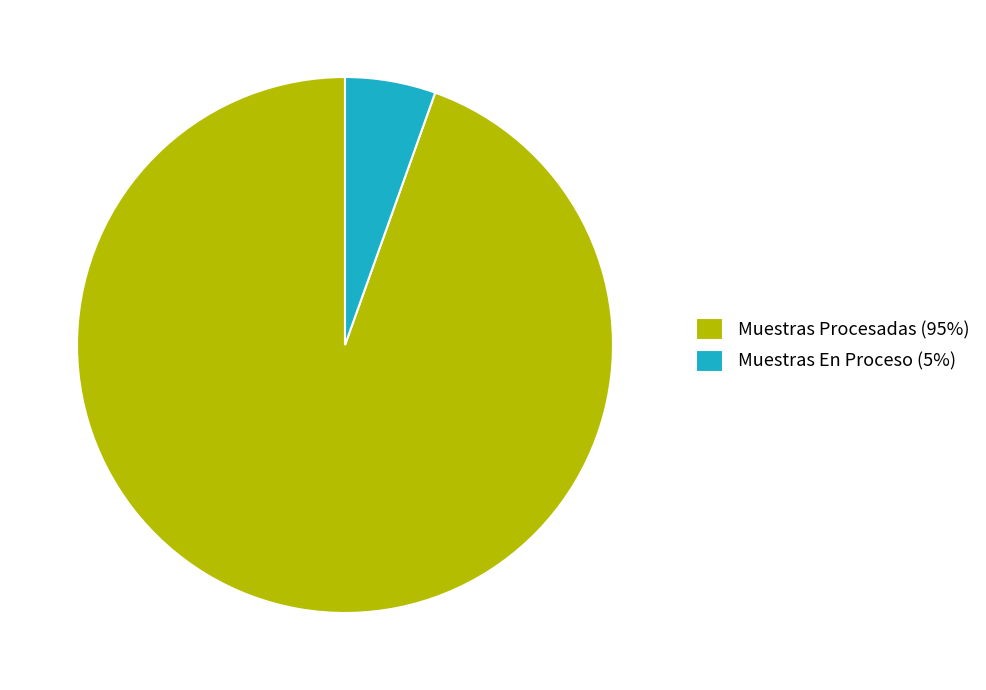

Approximately how many times larger is the value at Muestras En Proceso compared to Muestras Procesadas?

0.1